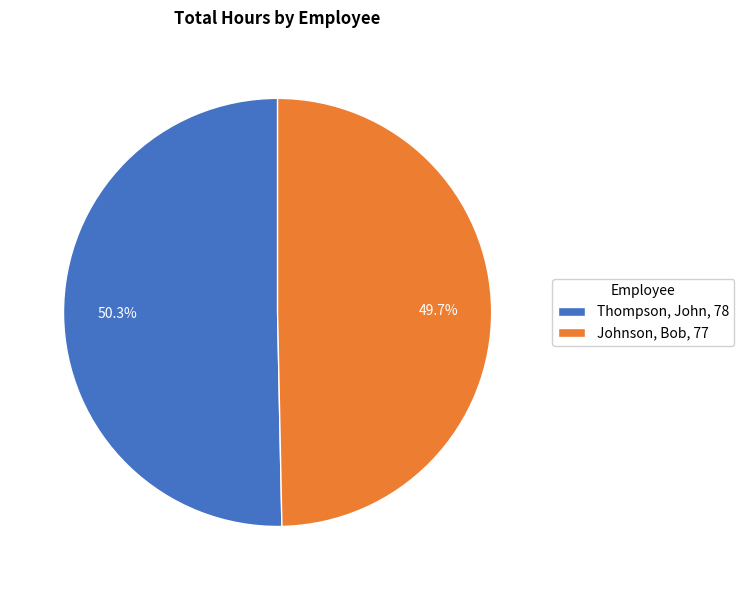

Which slice represents more than half of the pie?

Thompson, John